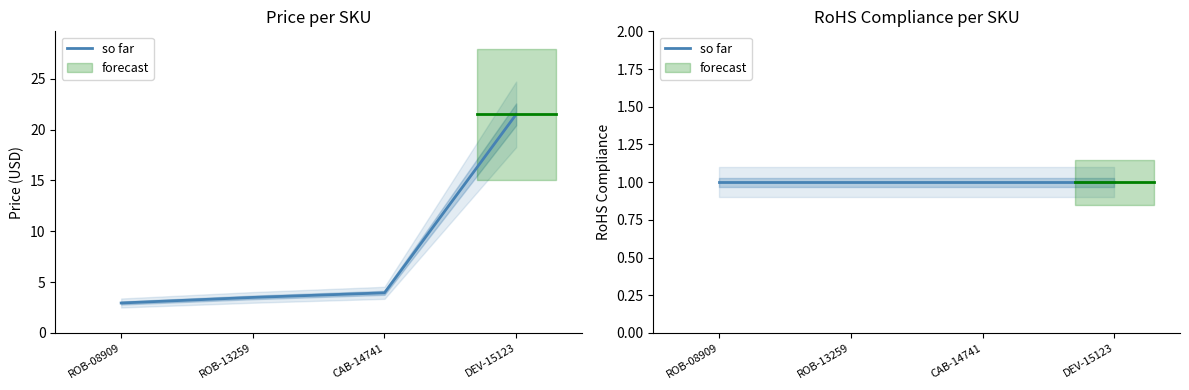

What is the minimum value shown in the chart?

3.0